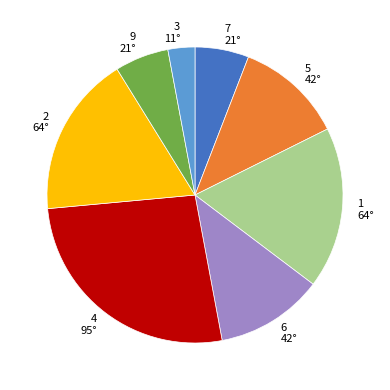

Does 4 represent more than half of the total?

No